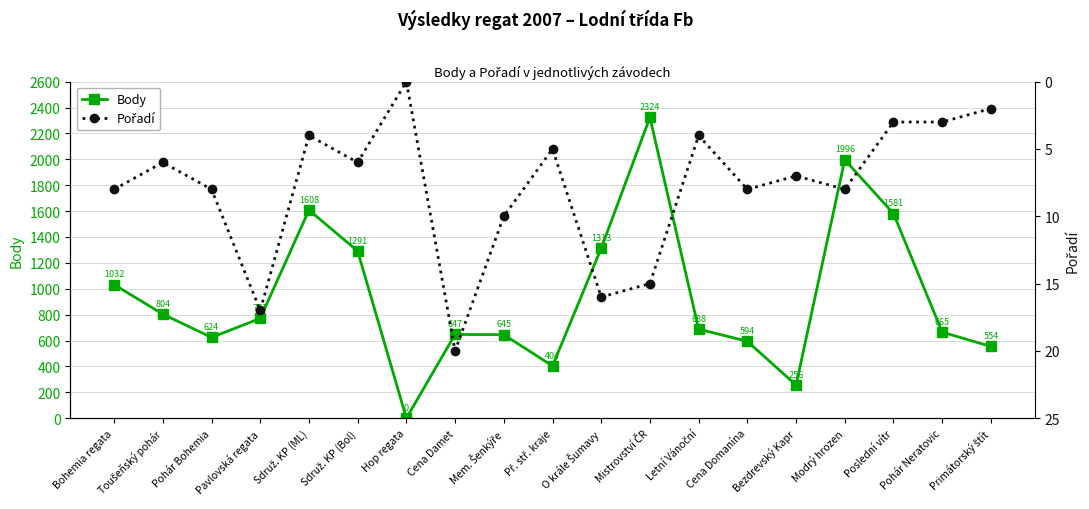

Where is Body nearest to the value 1162?

Sdruž. KP (Bol)